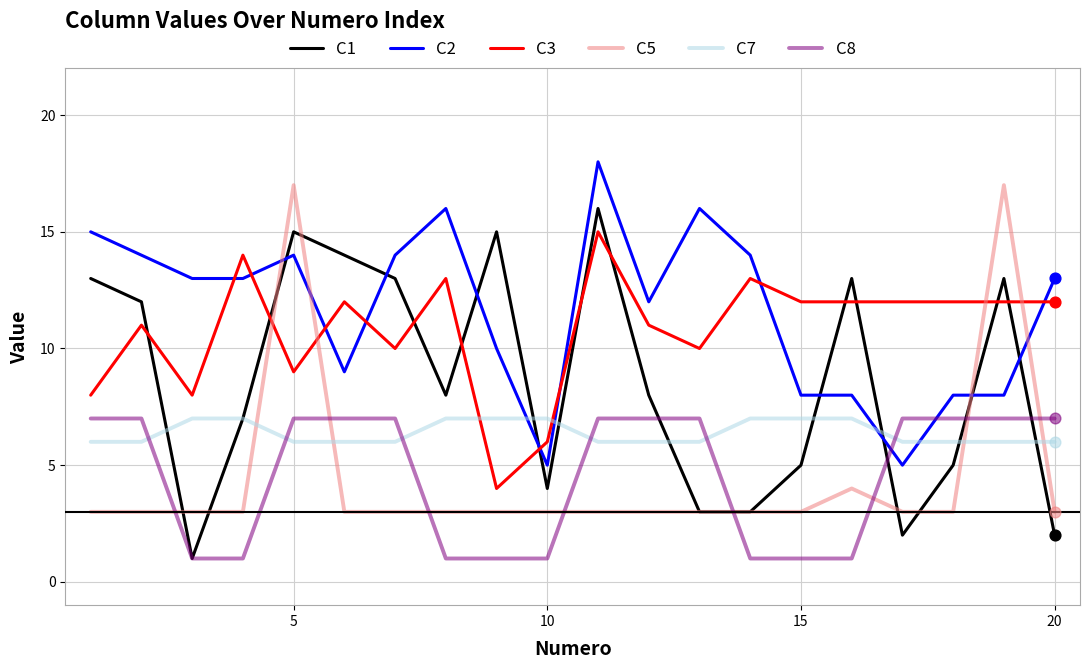

True or false: C8 and C3 cross at least once.

False